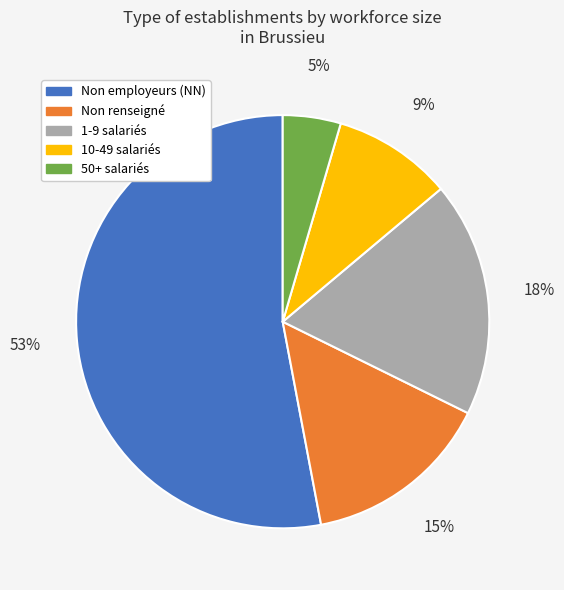

Is there any slice that represents more than half of the pie?

Yes